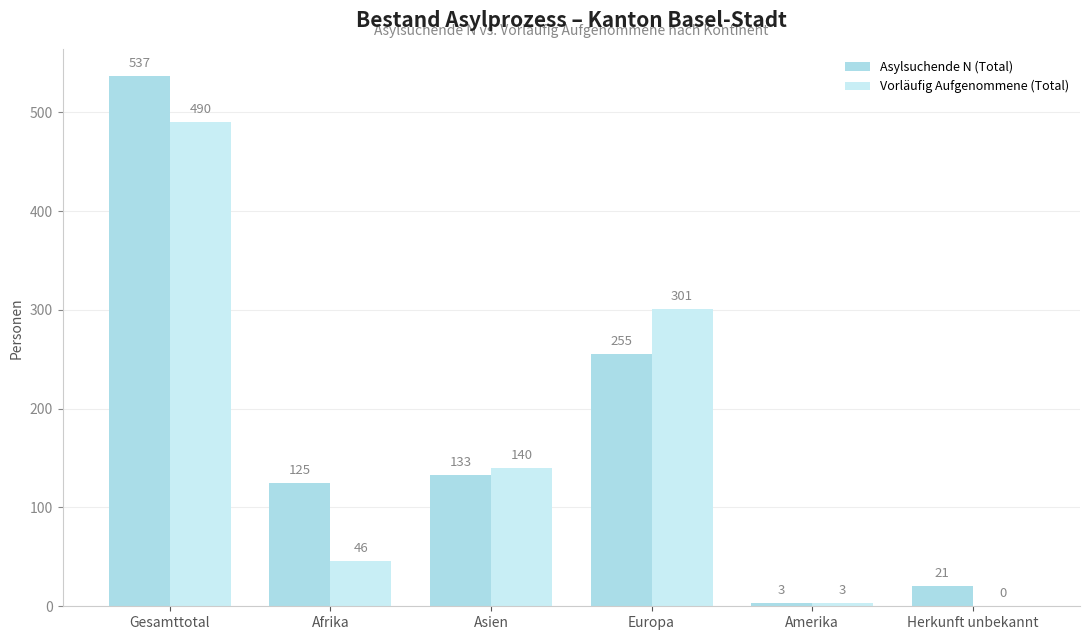

Reading left to right, what are all the values shown in this chart?

Asylsuchende N (Total): Gesamttotal=537	Afrika=125	Asien=133	Europa=255	Amerika=3	Herkunft unbekannt=21
Vorläufig Aufgenommene (Total): Gesamttotal=490	Afrika=46	Asien=140	Europa=301	Amerika=3	Herkunft unbekannt=0